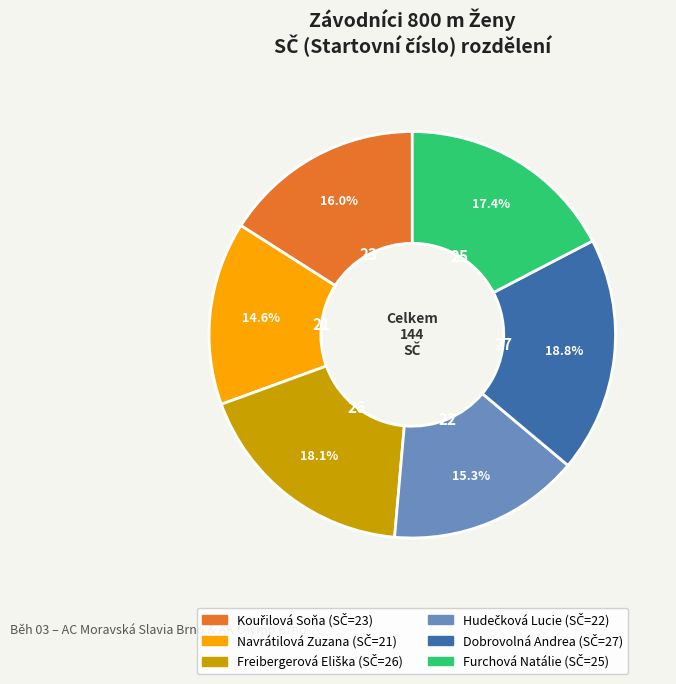

Which category has the smallest portion of the pie?

Navrátilová Zuzana